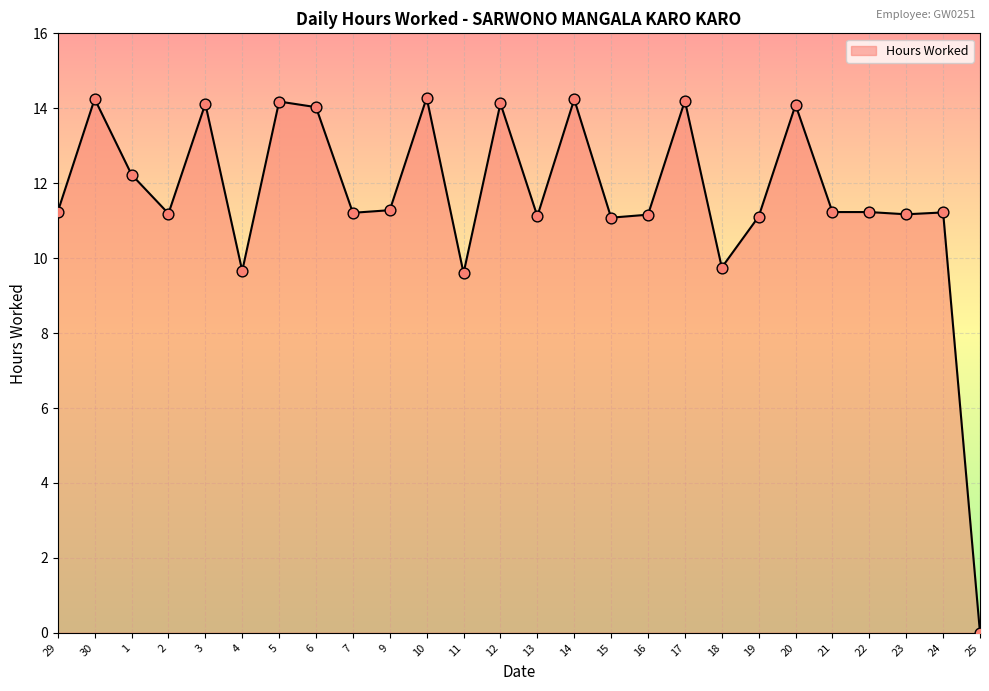

What is the change in value from 6 to 11?

-4.4